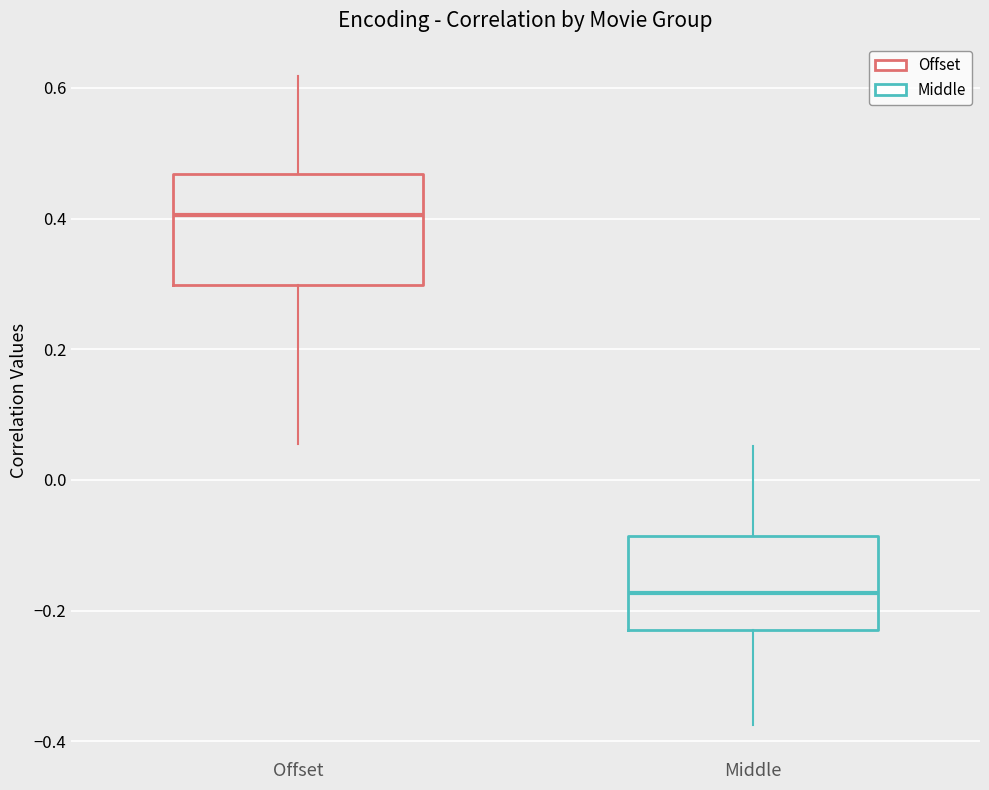

Which box is the tallest, from its lower edge to its upper edge?

Offset